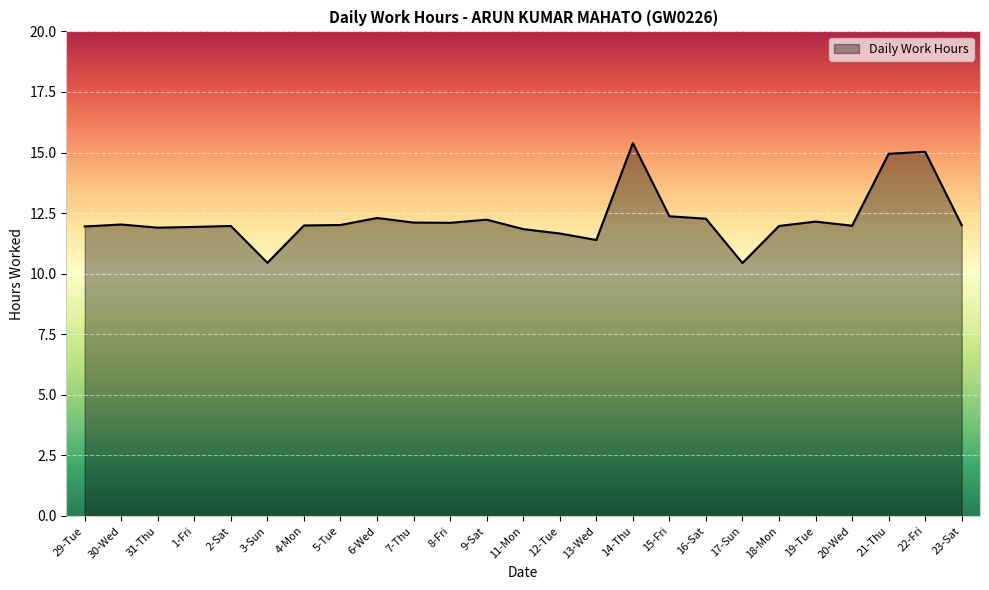

What is the difference between the second highest and second lowest values?

4.6